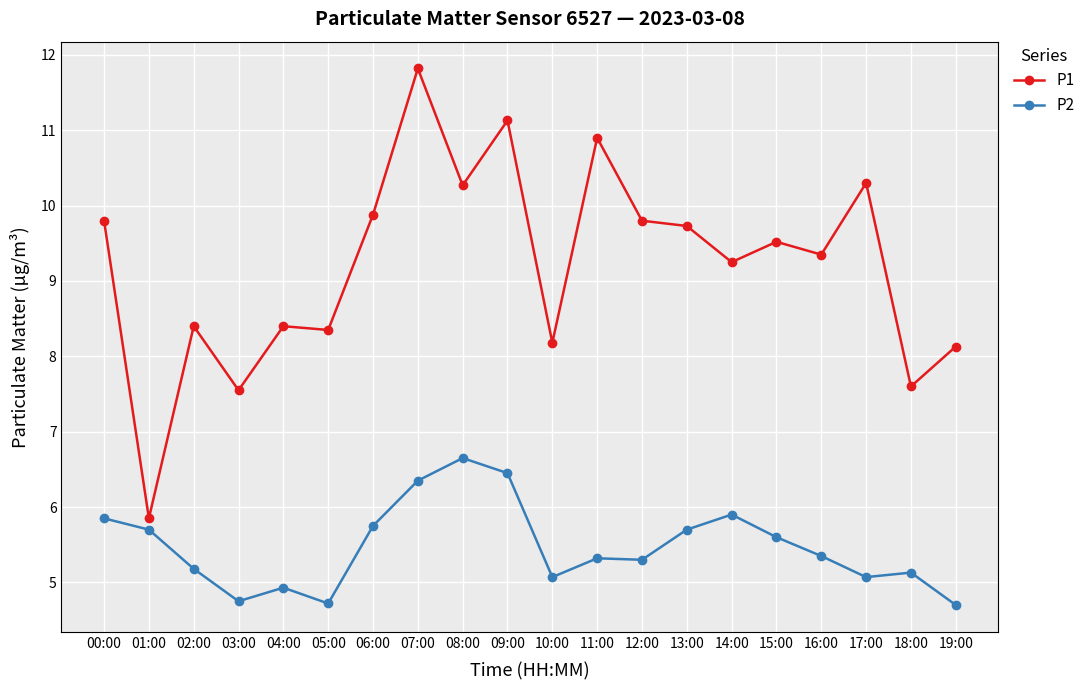

In P1, how many points are higher than both neighbors (excluding endpoints)?

7